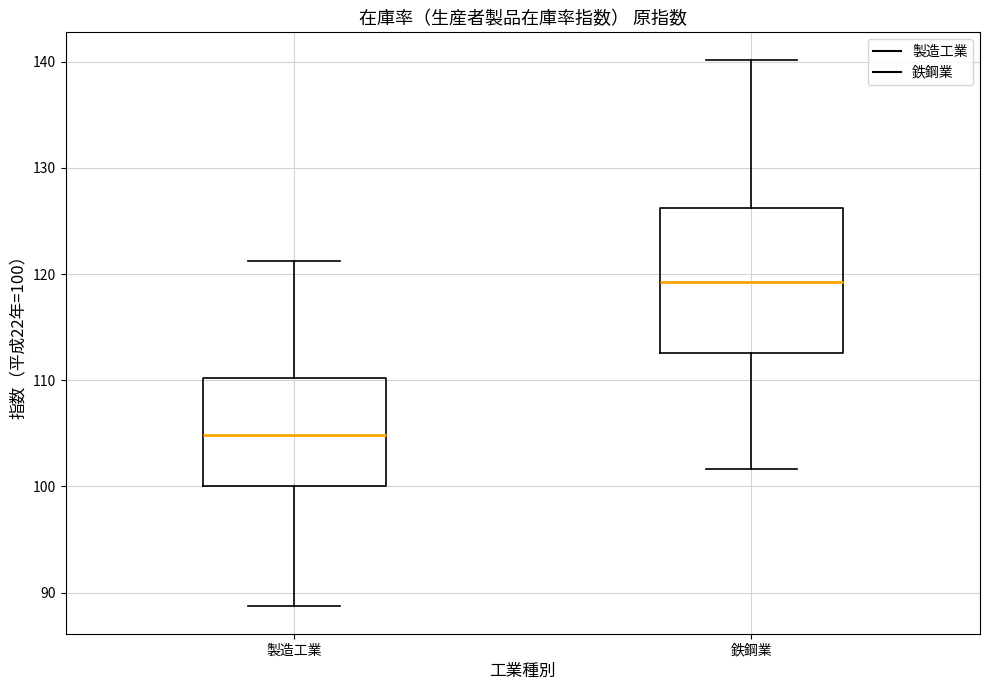

Which box's median line is the lowest?

製造工業